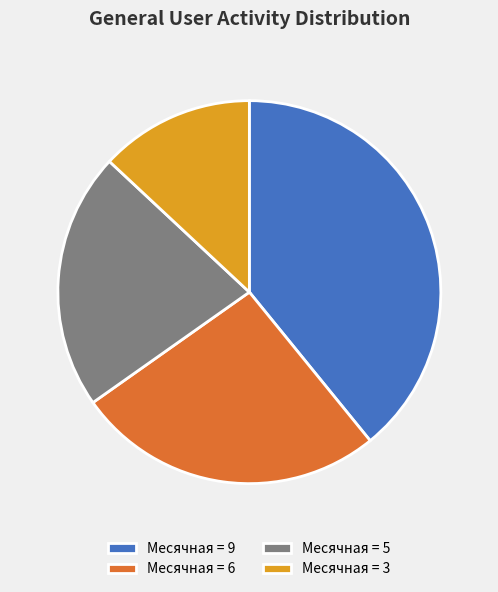

What is the largest slice in the pie chart?

Месячная = 9